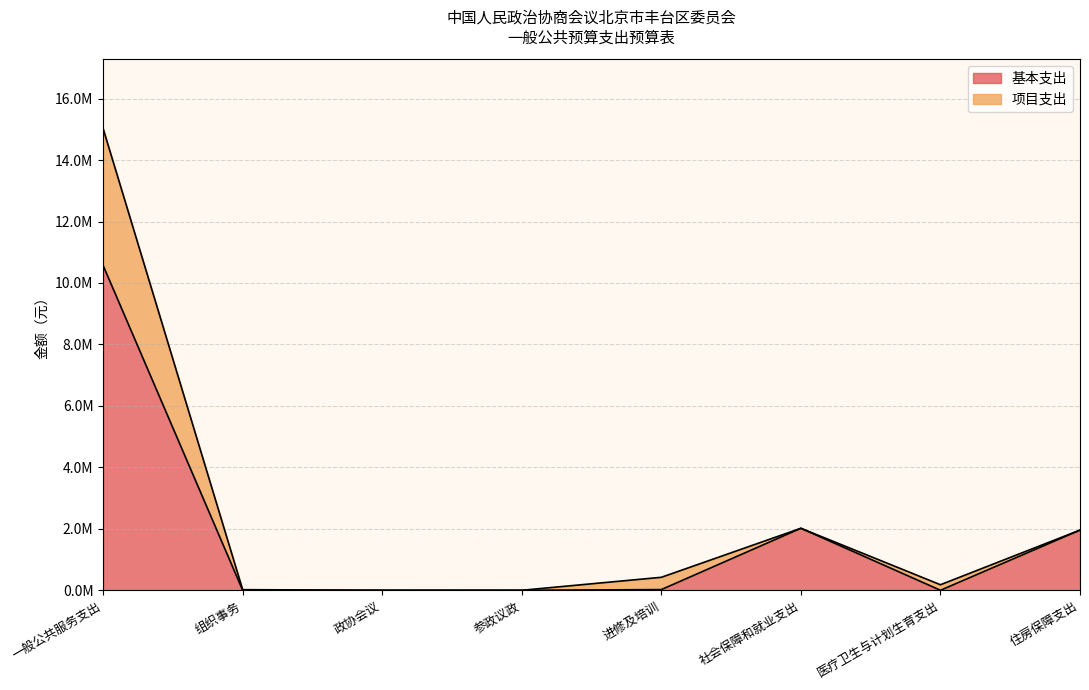

Count the number of values greater than 22000.

3